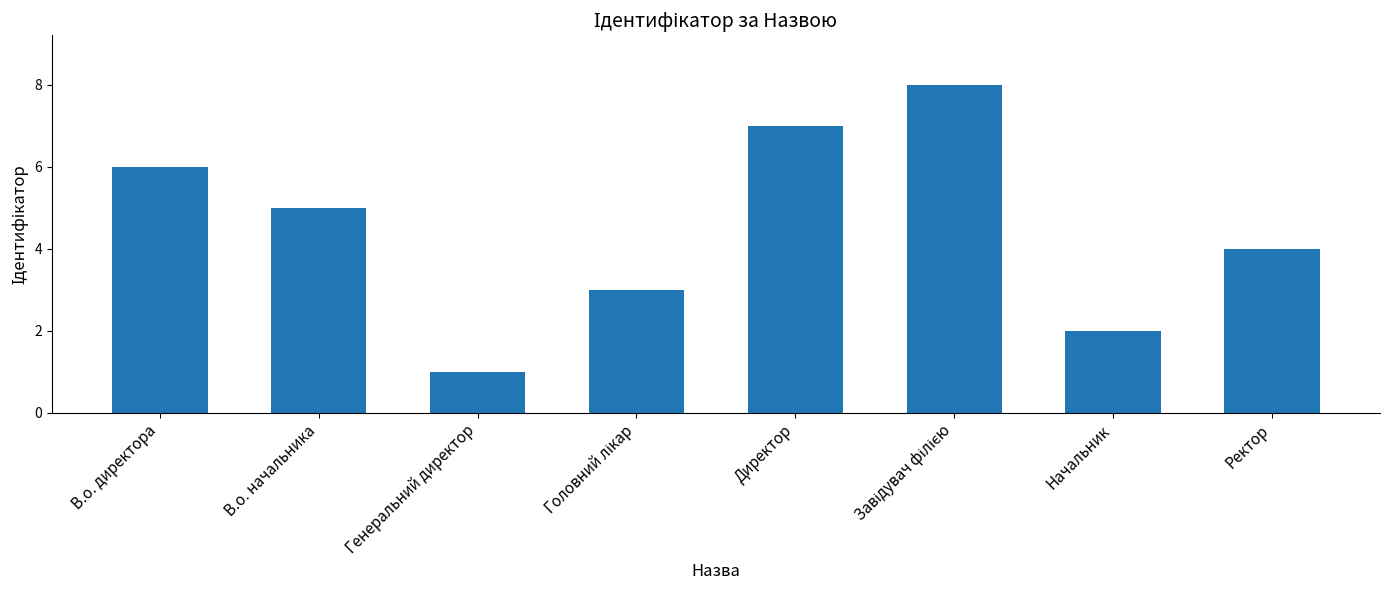

Reading left to right, what are all the values shown in this chart?

6	5	1	3	7	8	2	4